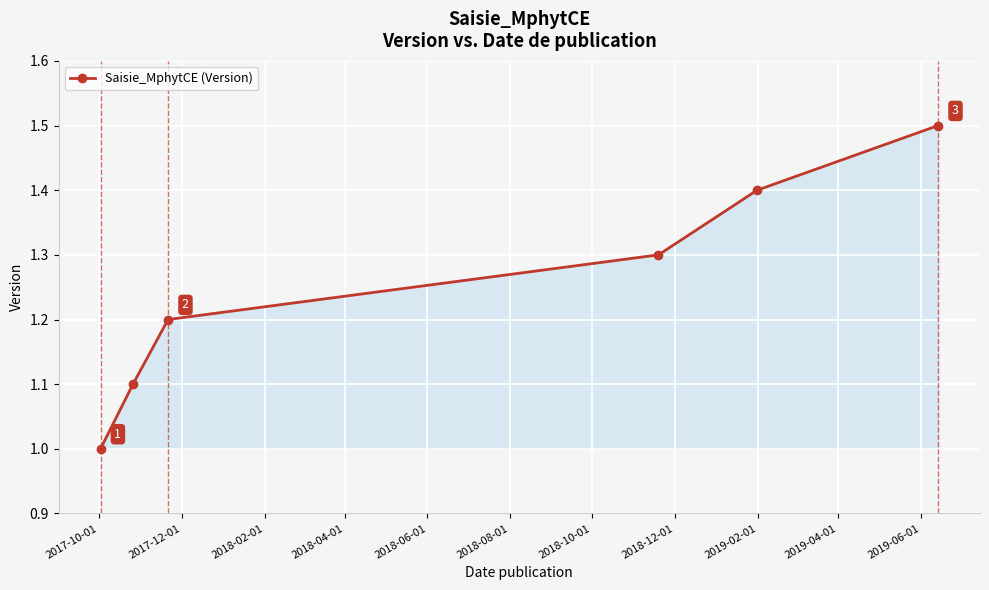

What is the maximum value shown in the chart?

1.5